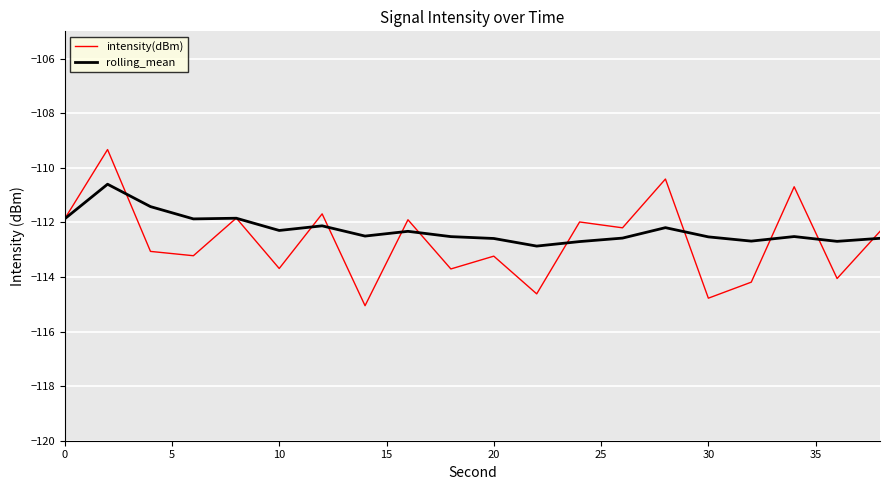

What is the minimum value for intensity(dBm)?

-115.1